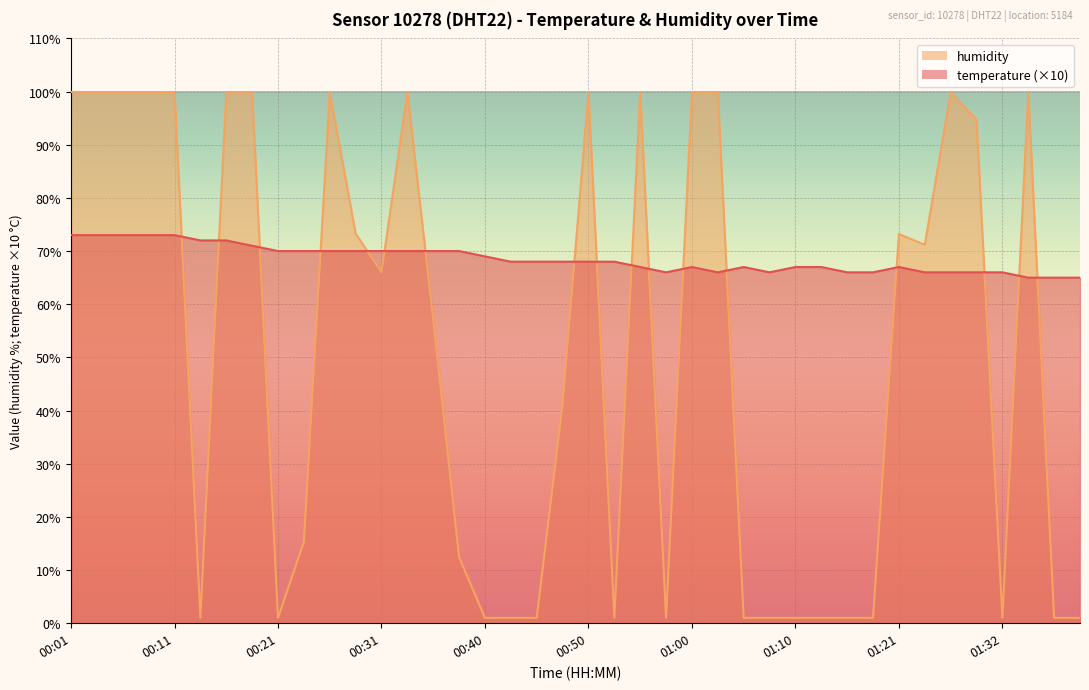

Where does the temperature series first go above 68?

00:01